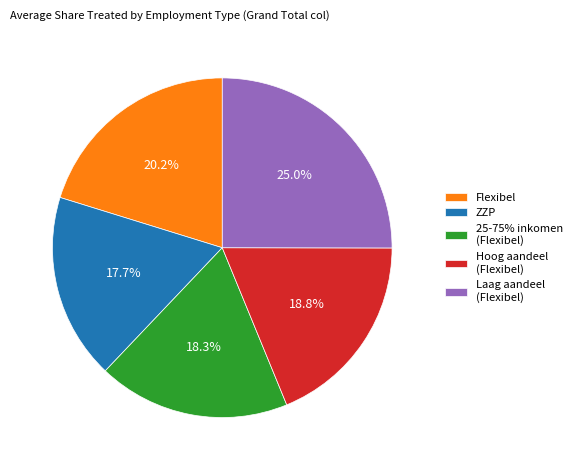

To the nearest percent, what is the difference between the largest and smallest slice percentages?

7%